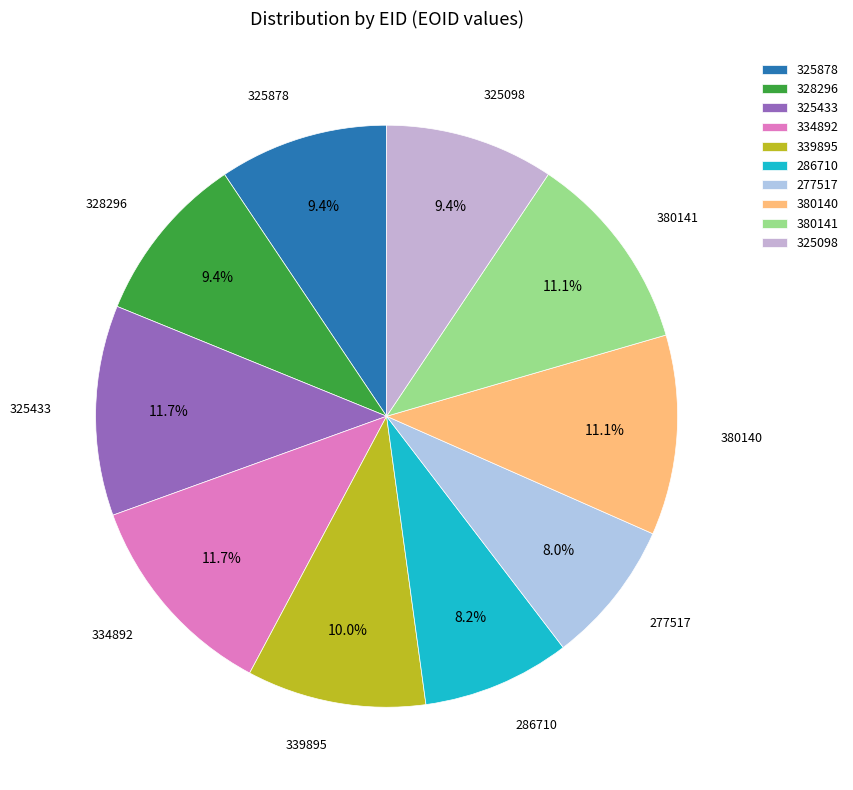

Count the number of slices in the pie.

10